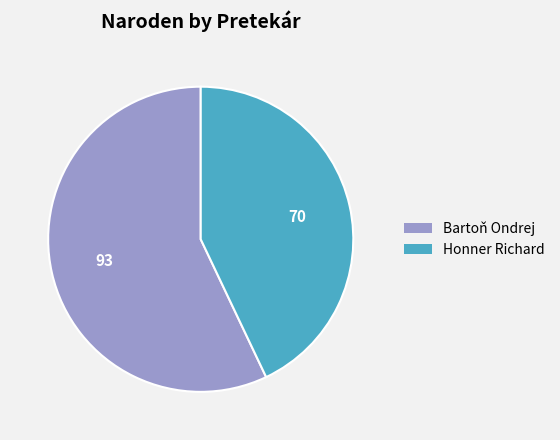

Approximately how many times larger is the value at Bartoň Ondrej compared to Honner Richard?

1.3